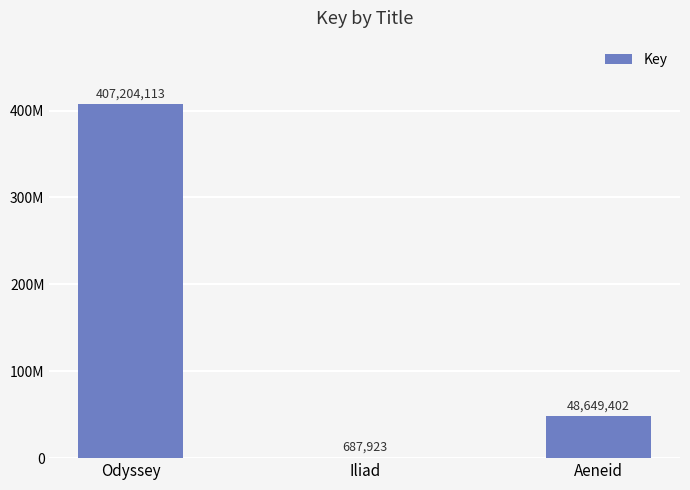

What is the smallest value displayed?

687923